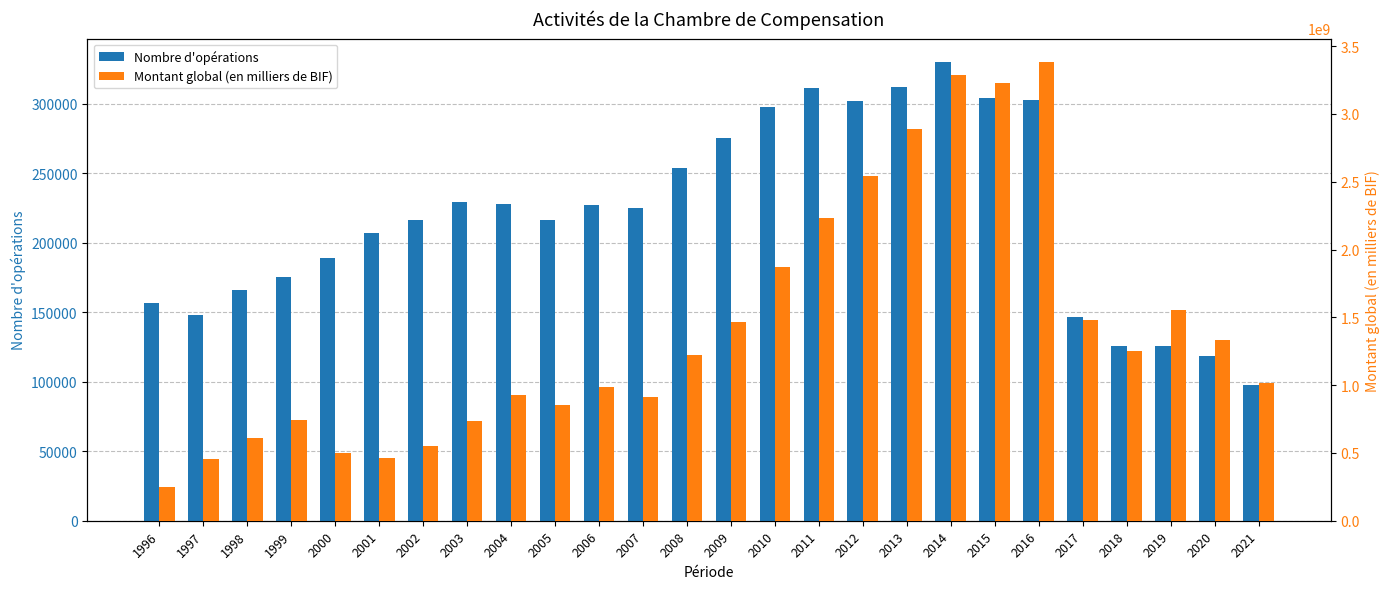

Rank the series at 1999 from lowest to highest value.

Nombre d'opérations, Montant global (en milliers de BIF)